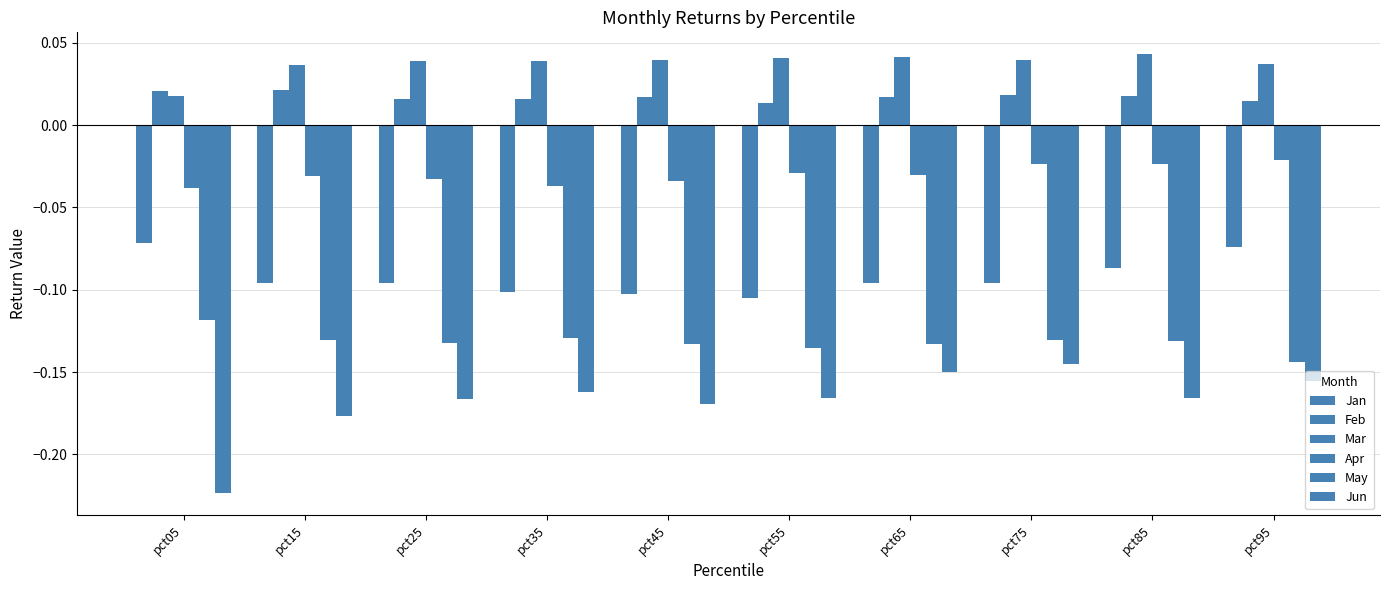

The value of Jan at pct55 is -0.0. True or false?

False